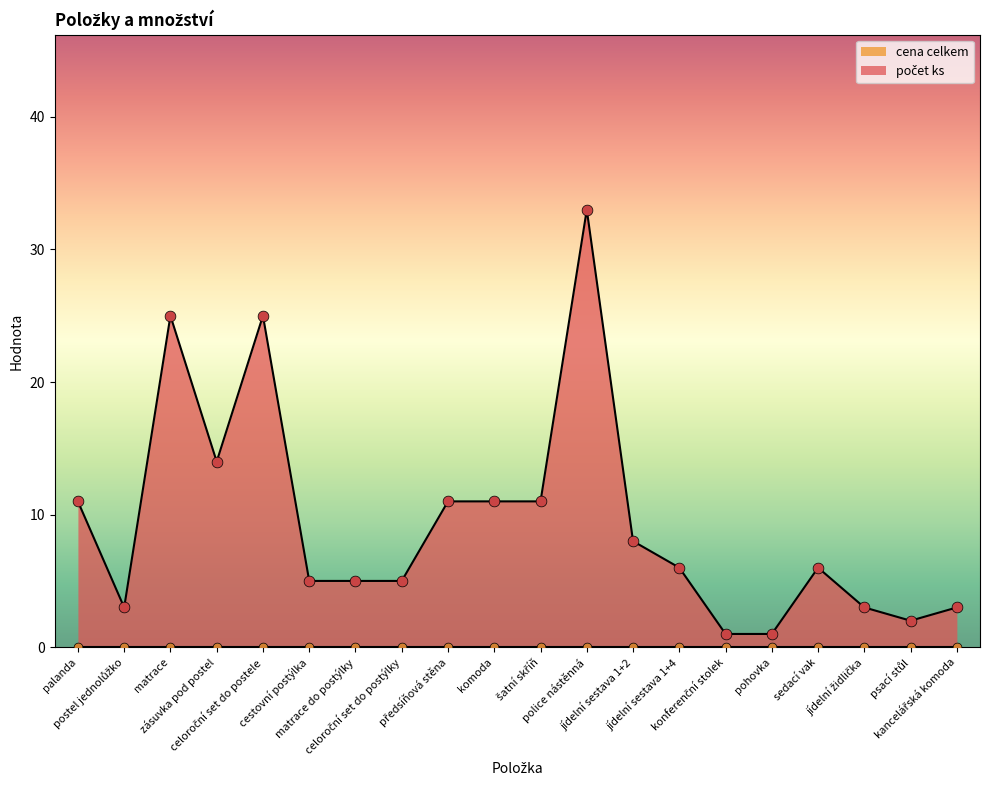

What is the change in value from jídelní sestava 1+2 to konferenční stolek?

-7